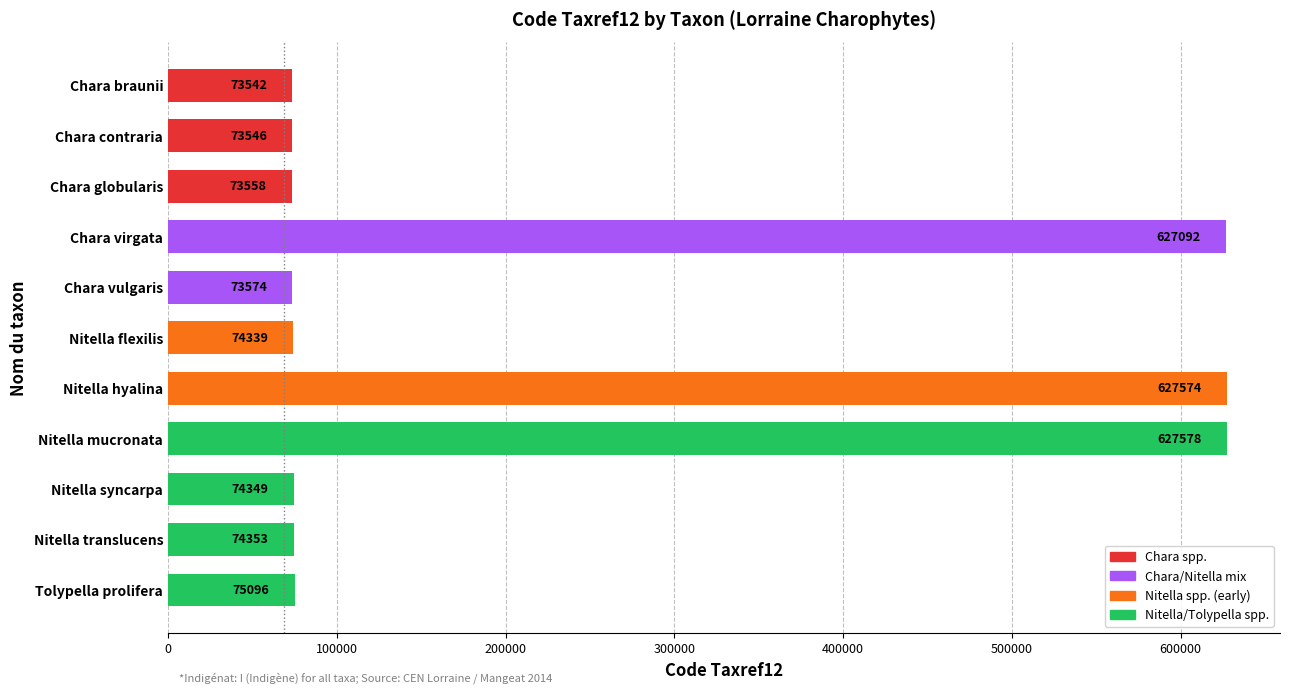

What is the label of the 4th bar from the top?

Chara virgata